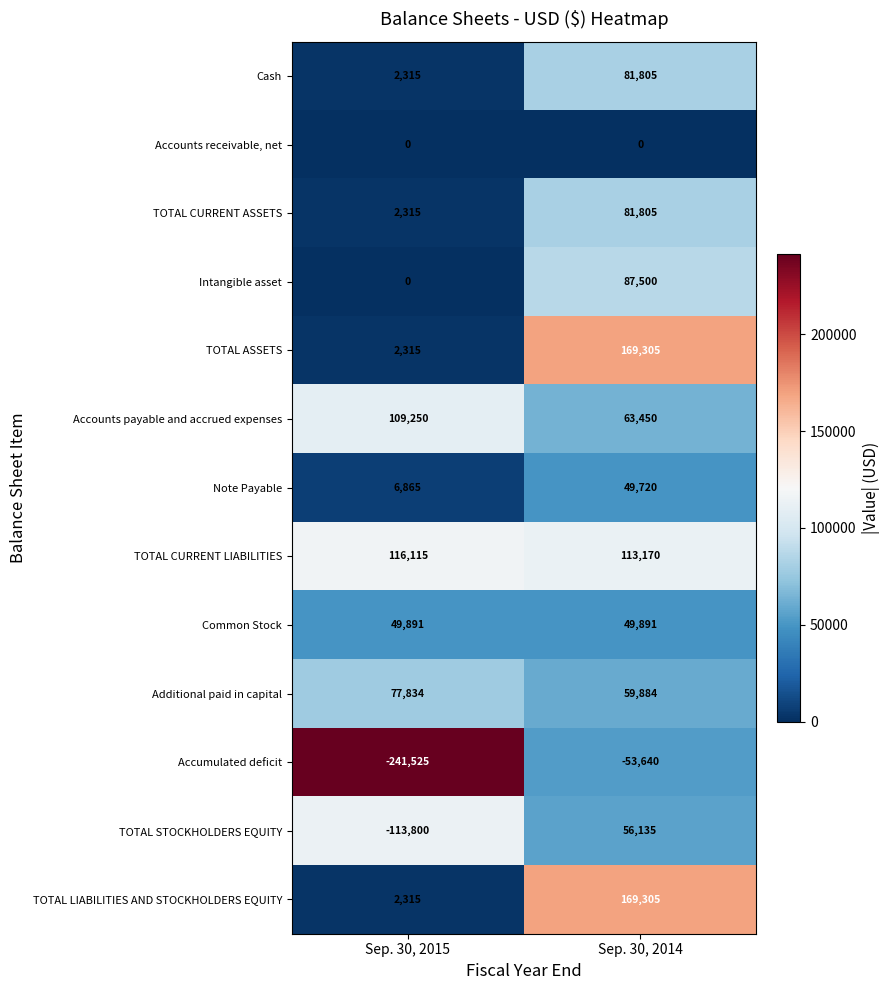

What is the sum of all TOTAL LIABILITIES AND STOCKHOLDERS EQUITY values?

171620